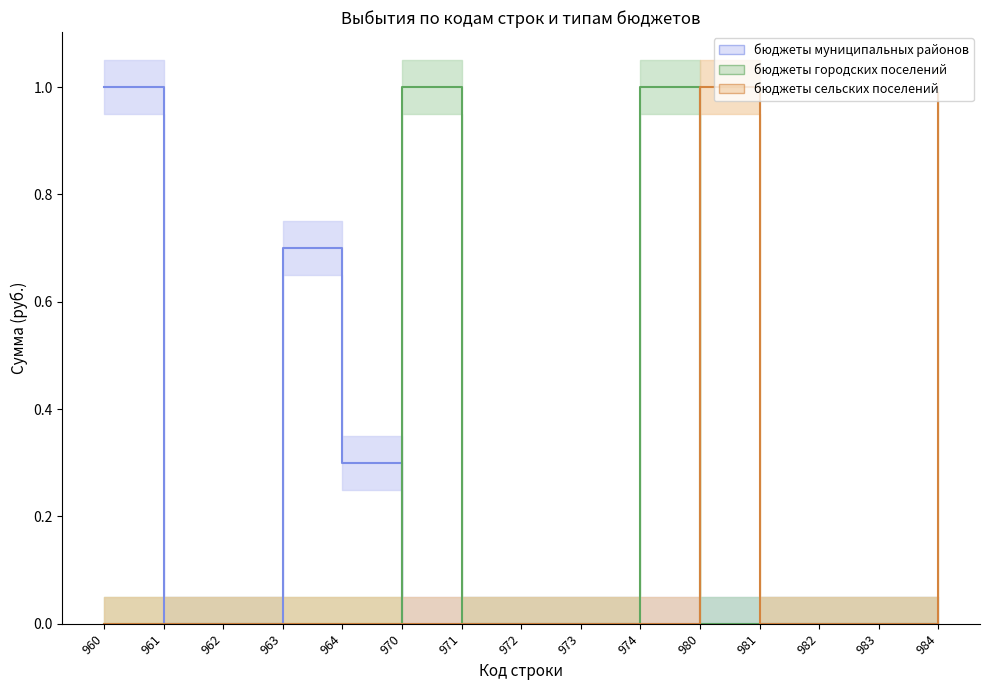

At which label does бюджеты сельских поселений reach its minimum?

960